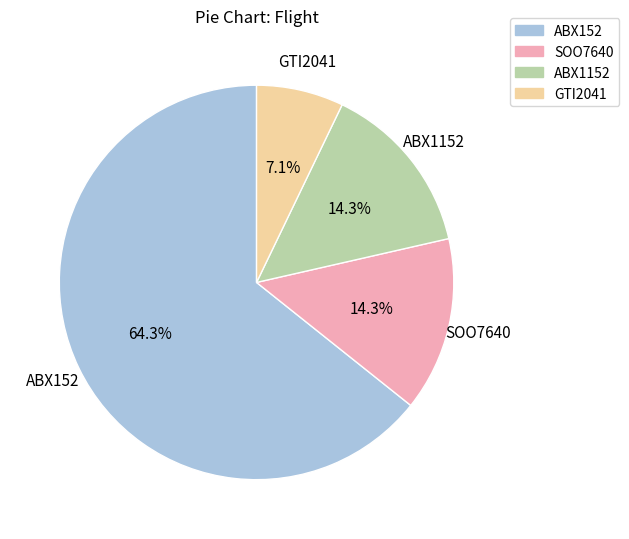

To the nearest percent, what is the average slice percentage?

25%